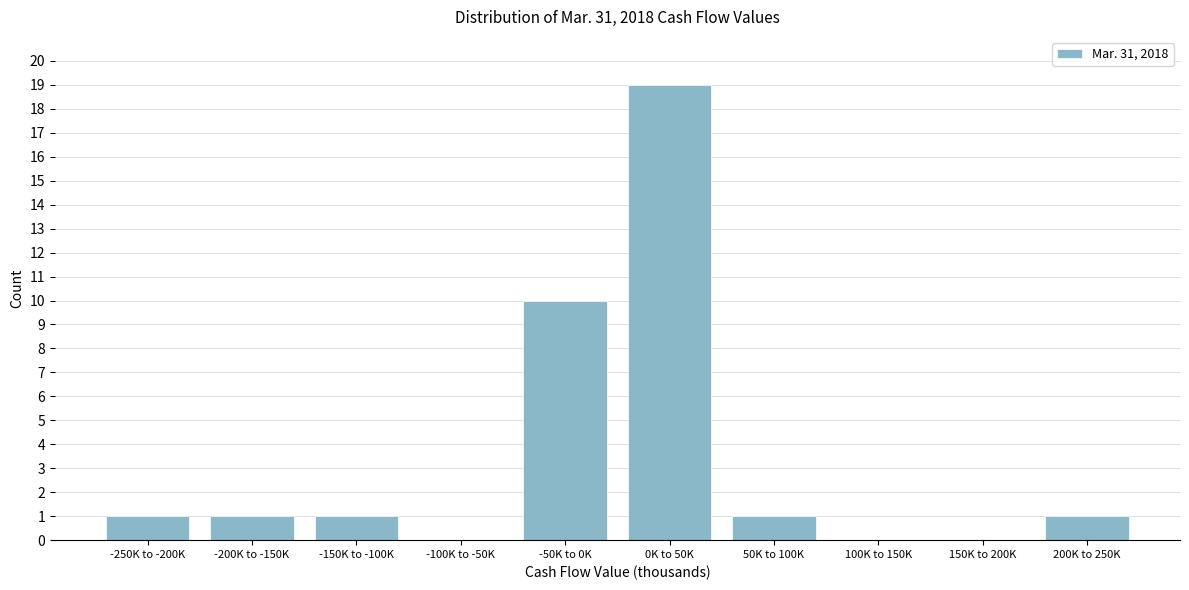

Reading right to left, extract all data points from this chart.

200K to 250K=1	150K to 200K=0	100K to 150K=0	50K to 100K=1	0K to 50K=19	-50K to 0K=10	-100K to -50K=0	-150K to -100K=1	-200K to -150K=1	-250K to -200K=1